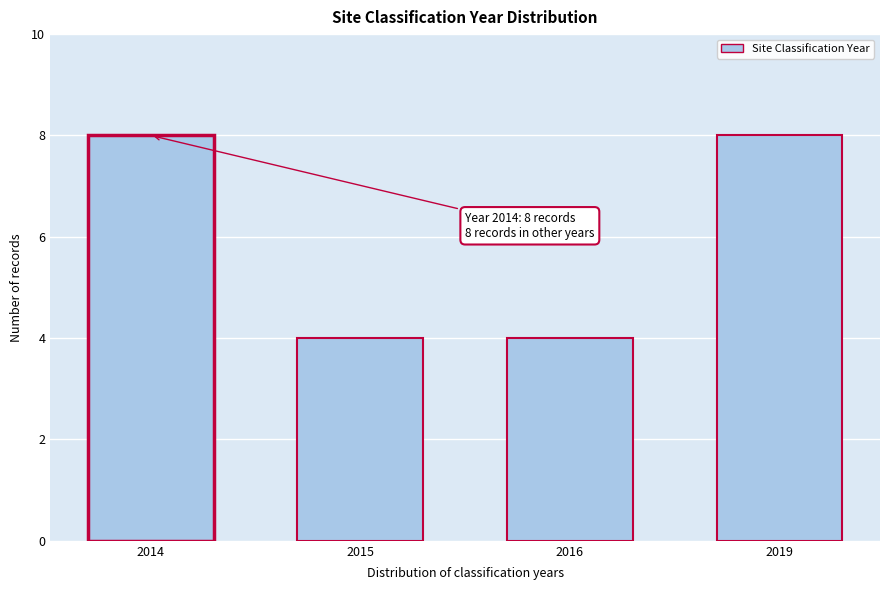

Reading left to right, what are all the values shown in this chart?

2014=8	2015=4	2016=4	2019=8